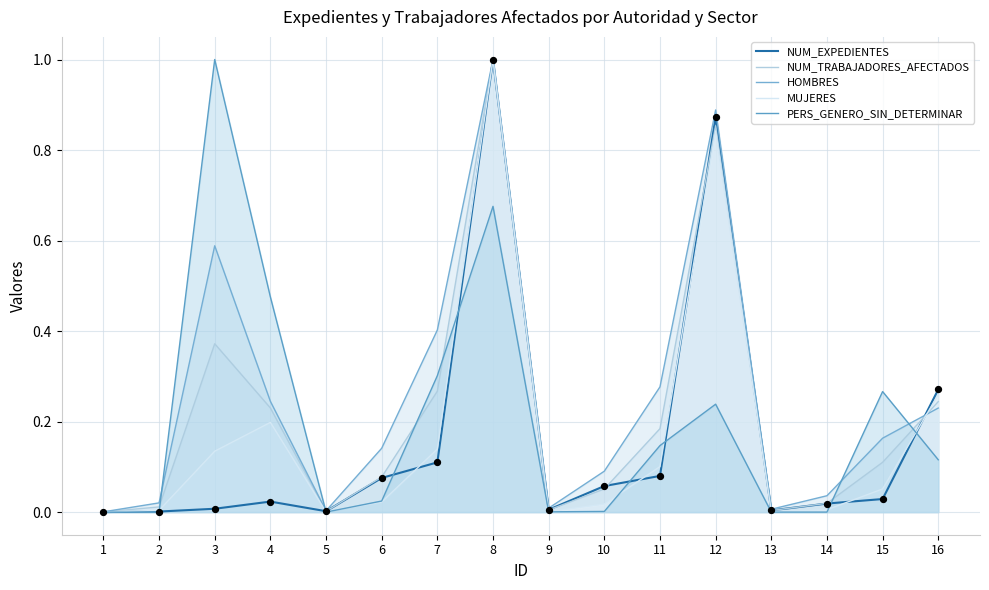

Which series has the largest total across all categories?

HOMBRES